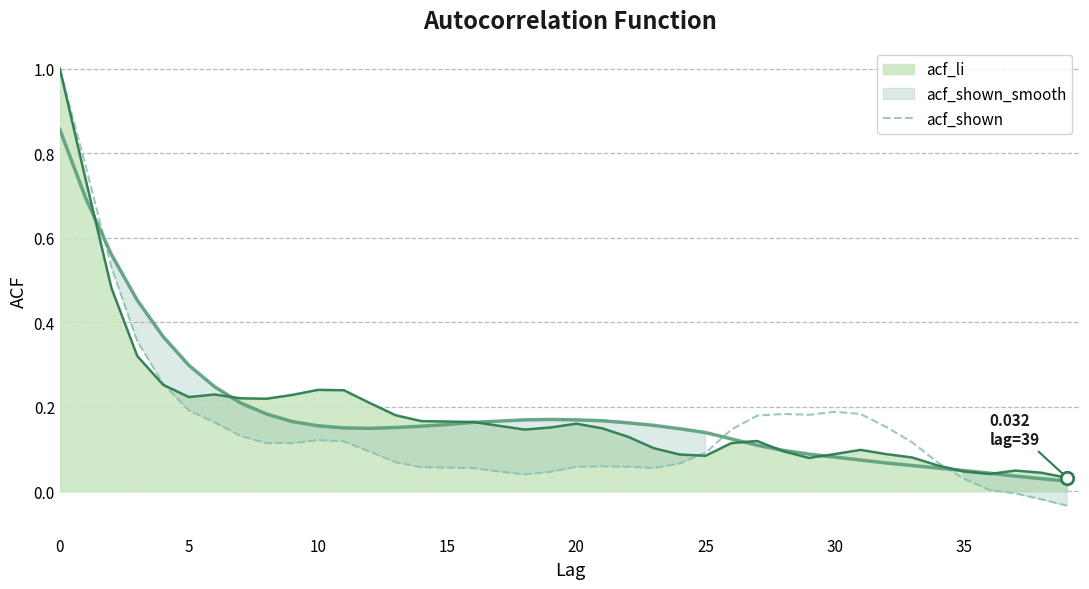

What is the label of the 19th point from the right?

21